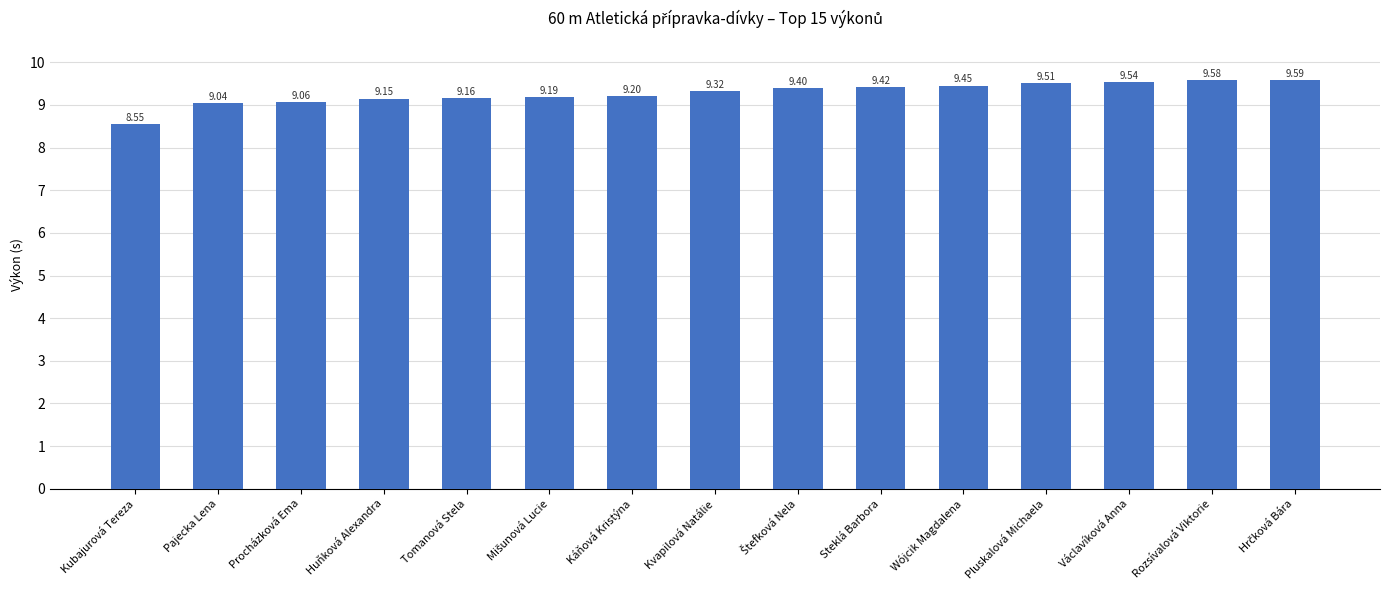

At which label is the value closest to 9?

Pajecka Lena